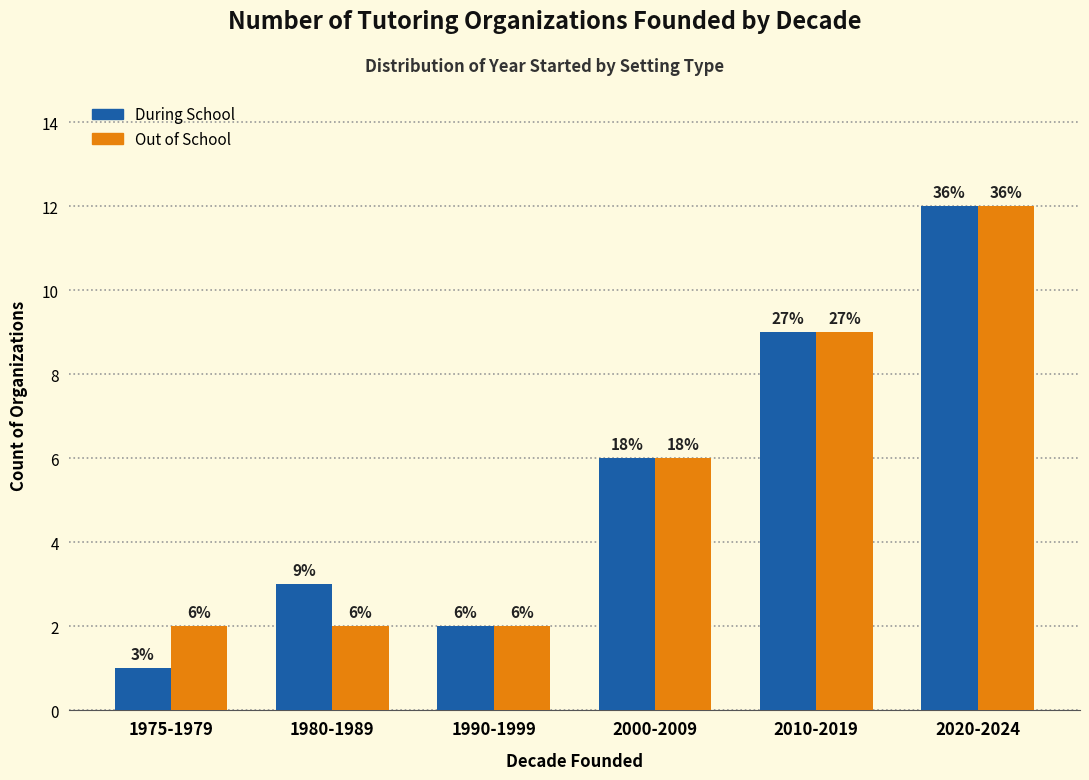

The Out of School series shows 0 at 1975-1979. True or false?

False